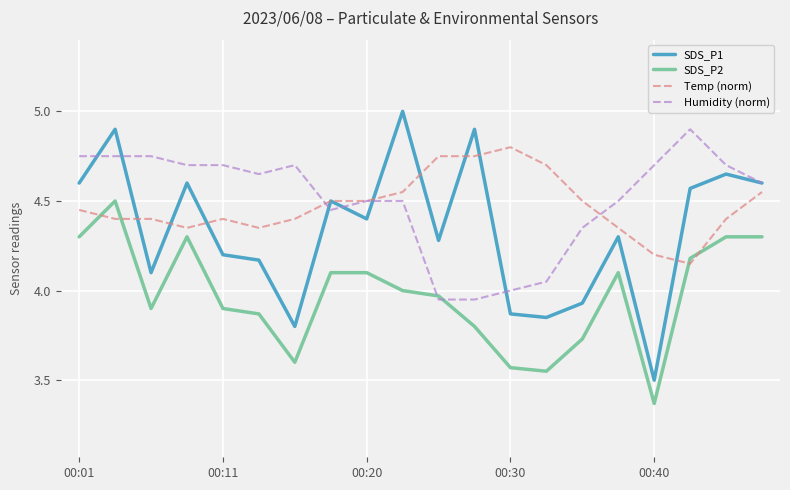

How many values in the SDS_P1 series exceed 4?

15